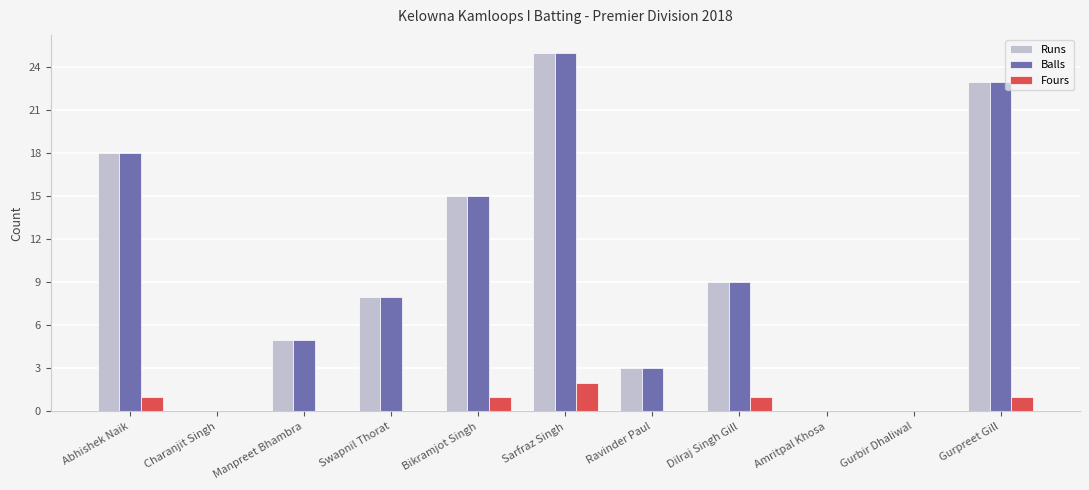

Which category has the highest value in the Runs series?

Sarfraz Singh